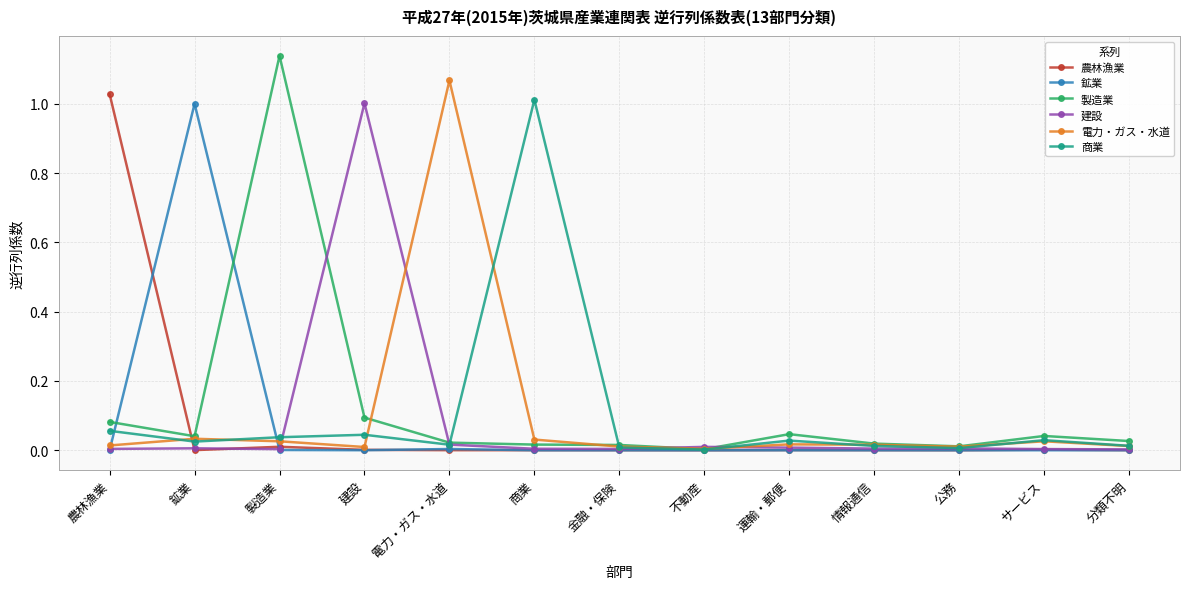

Where is the first local maximum for 製造業?

製造業